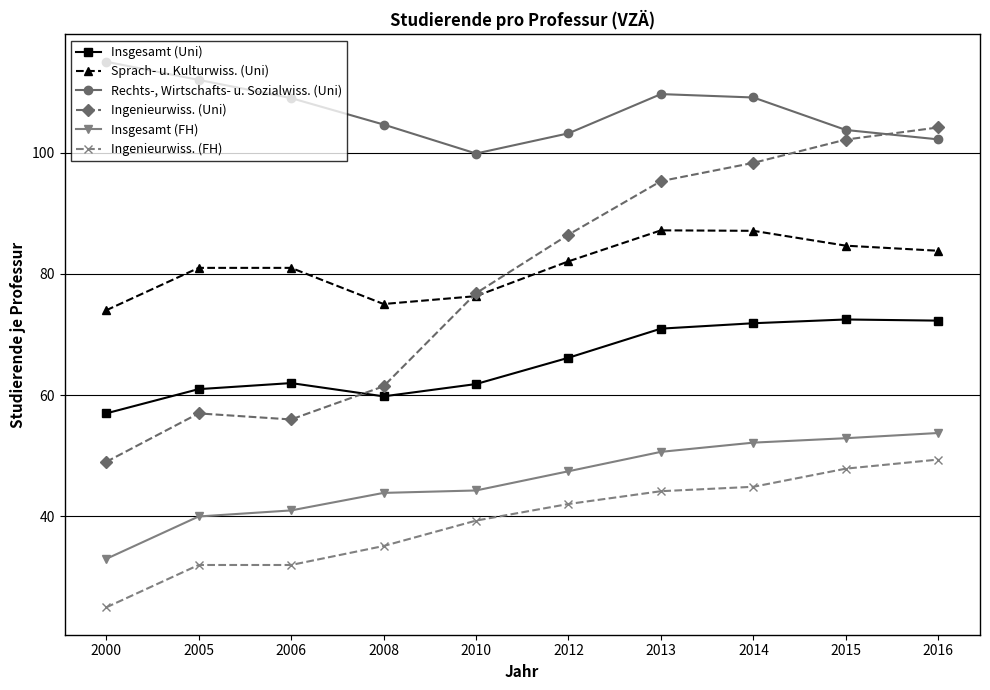

At which category does the chart reach its peak across all series?

2000